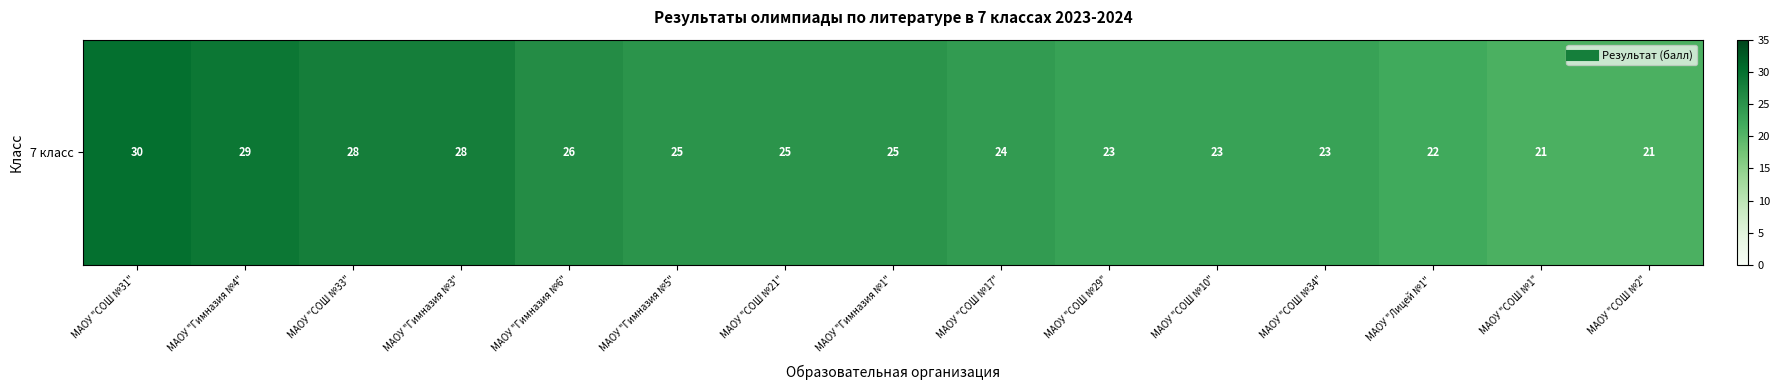

Where is the data nearest to the value 25?

МАОУ "Гимназия №5"